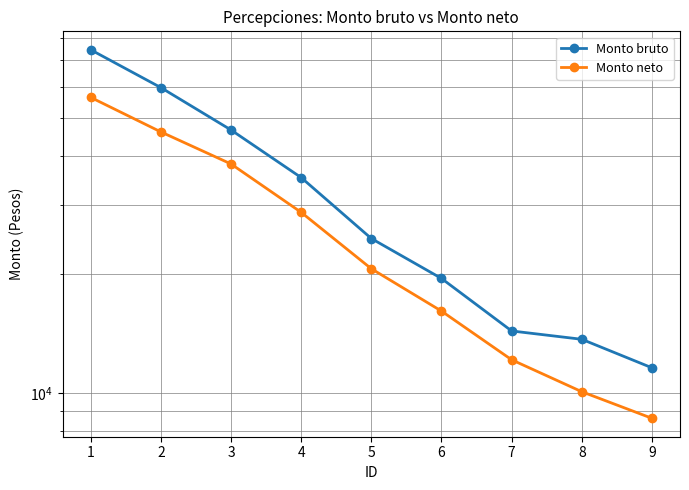

List the series in order of their peak value, highest first.

Monto bruto, Monto neto